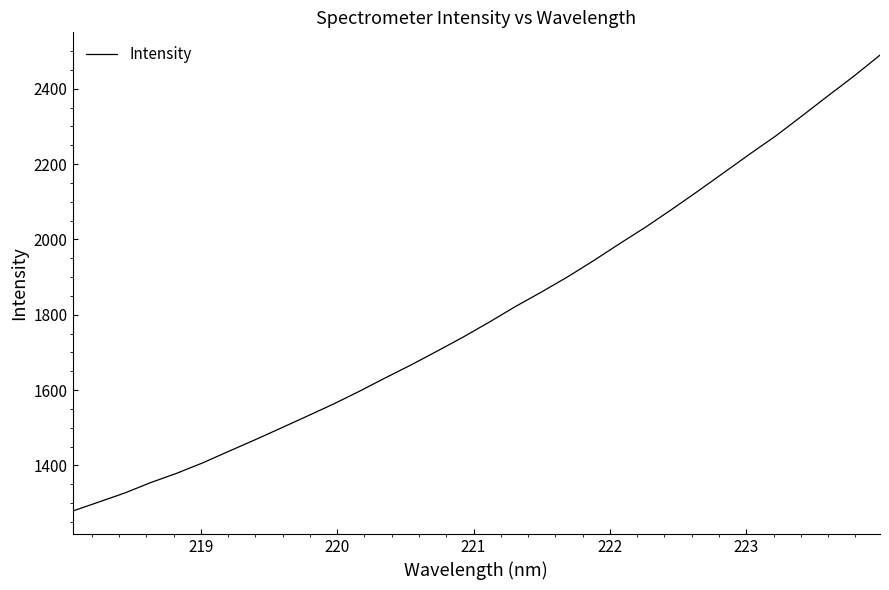

What is the difference between the maximum and minimum values?

1210.3